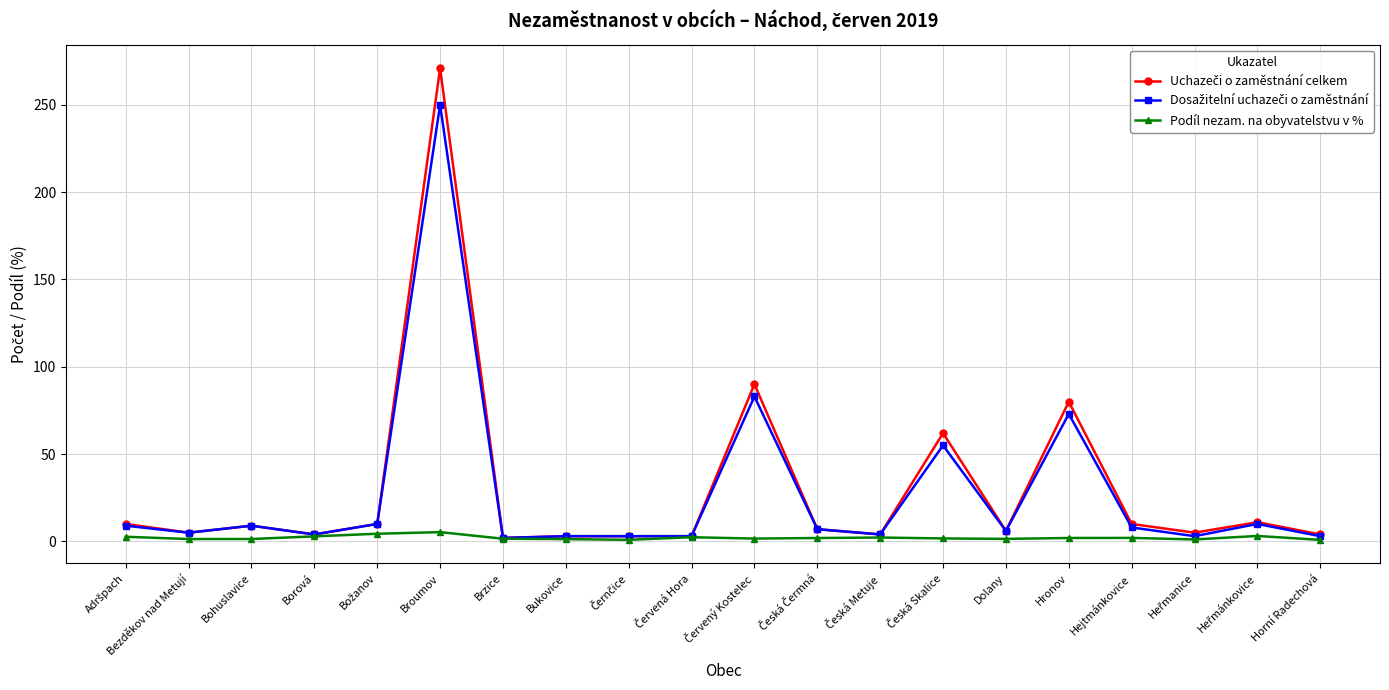

What is the label of the 17th point from the right?

Borová